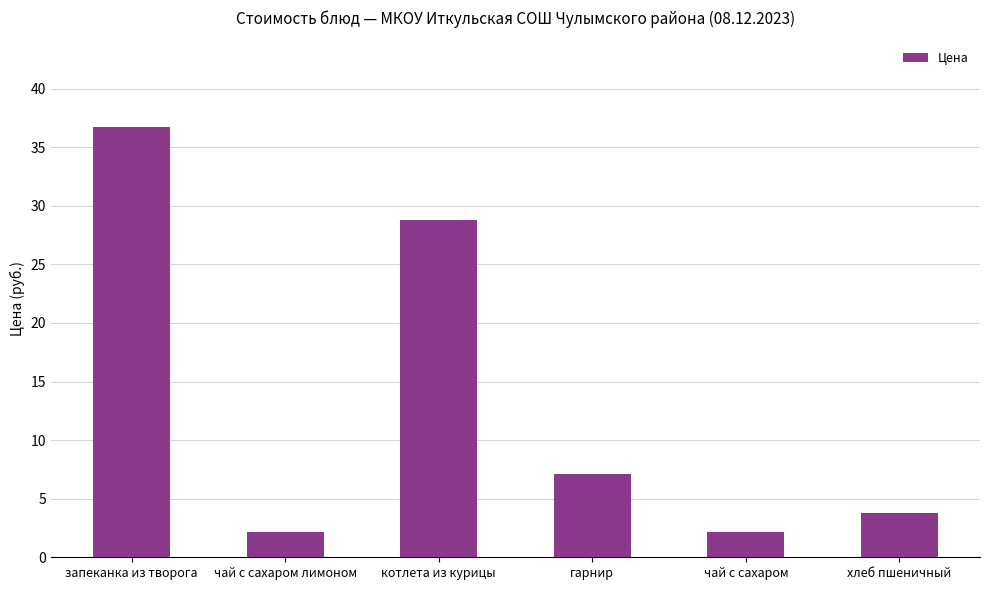

How many distinct data groups are displayed?

1